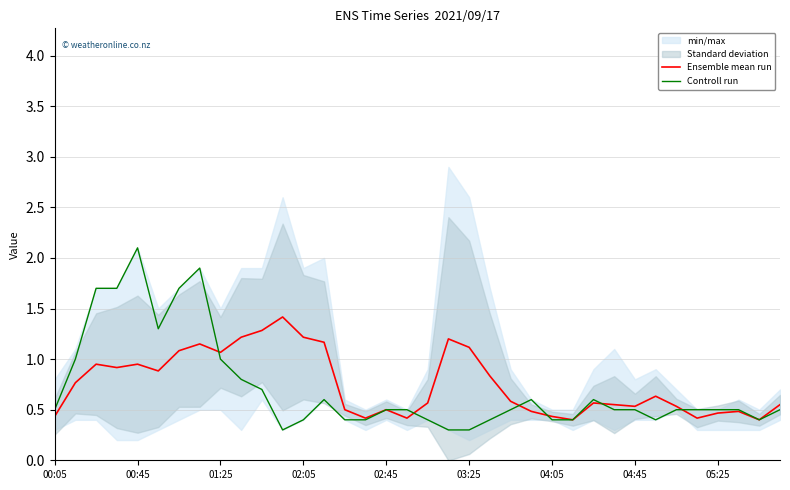

Count the number of categories in the chart.

36